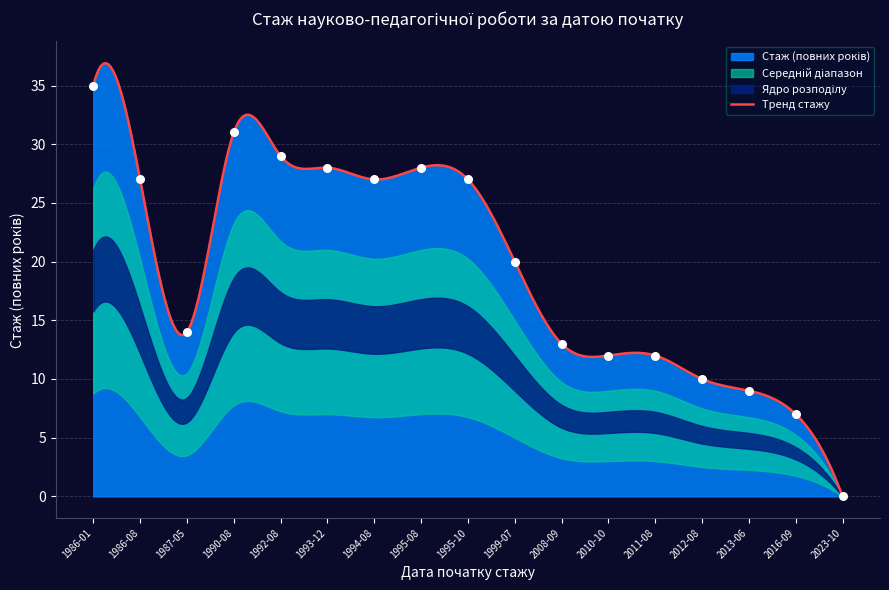

Approximately how many times larger is the value at 1986-08 compared to 1992-08?

0.9